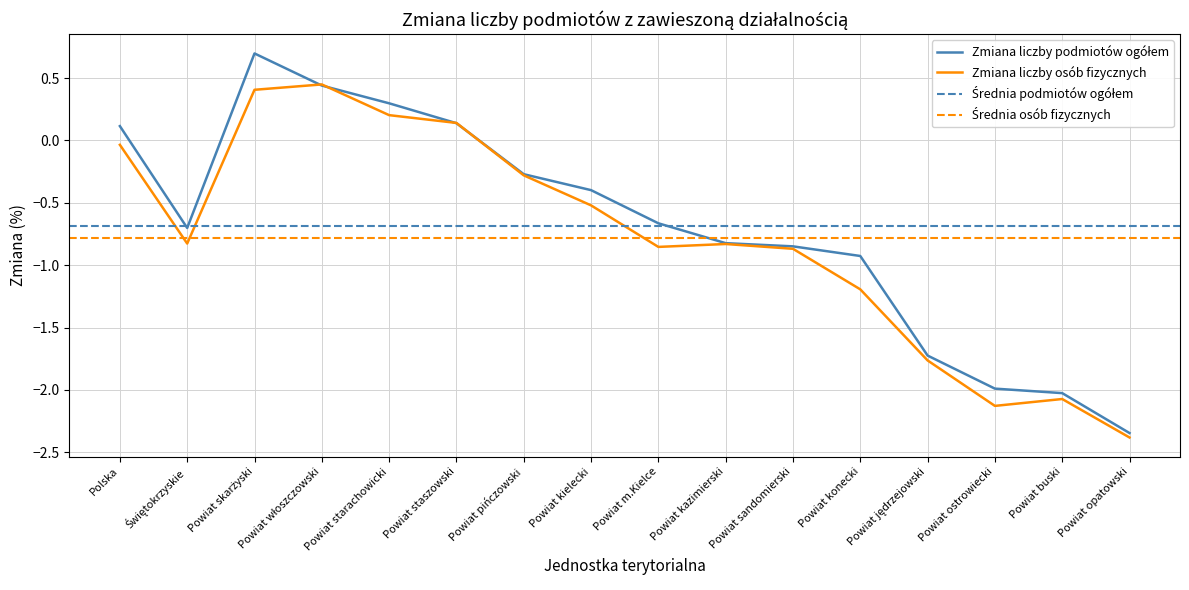

How many lines are shown in the chart?

2